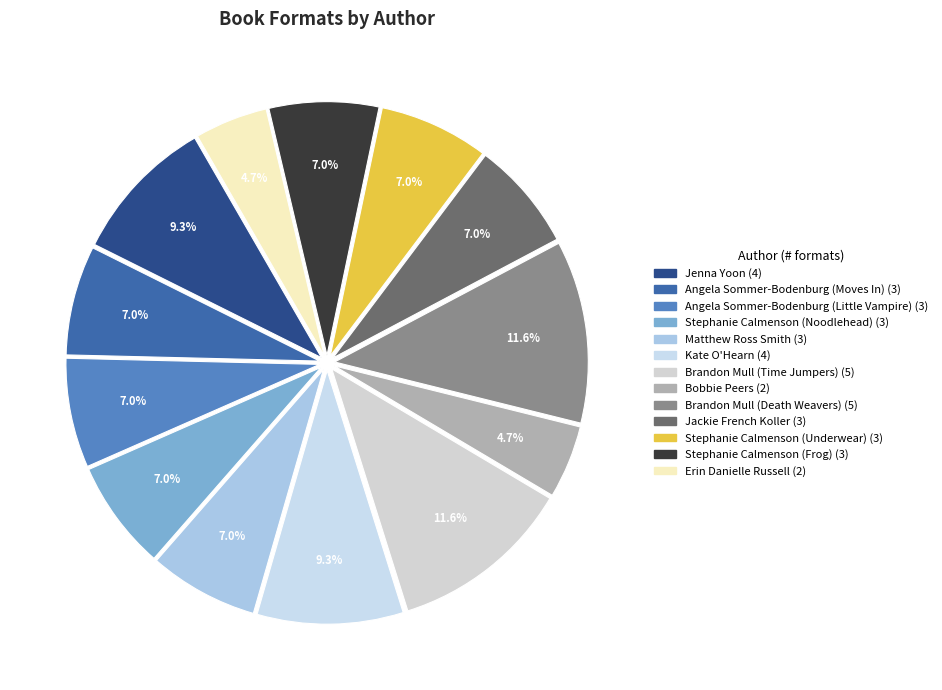

Count the number of slices in the pie.

13